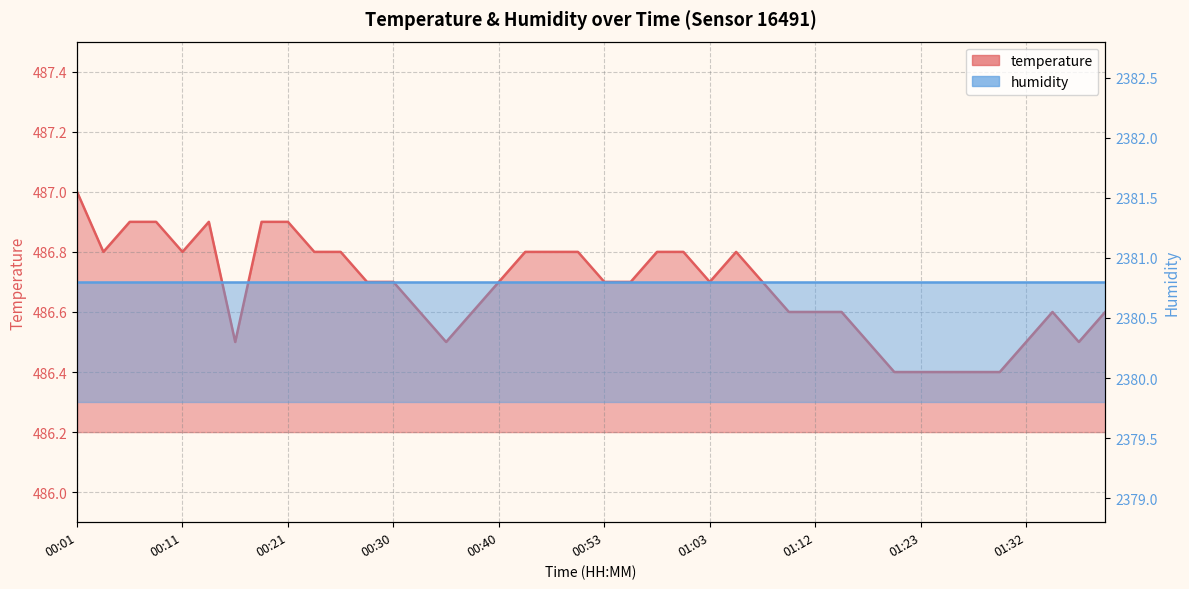

Approximately how many times larger is the value at 01:15 compared to 01:03?

1.0